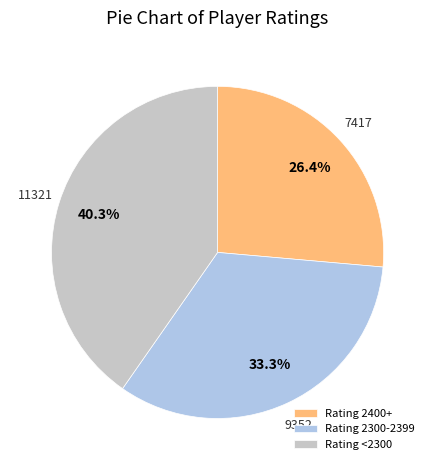

Rank the categories by value from lowest to highest.

Rating 2400+, Rating 2300-2399, Rating <2300